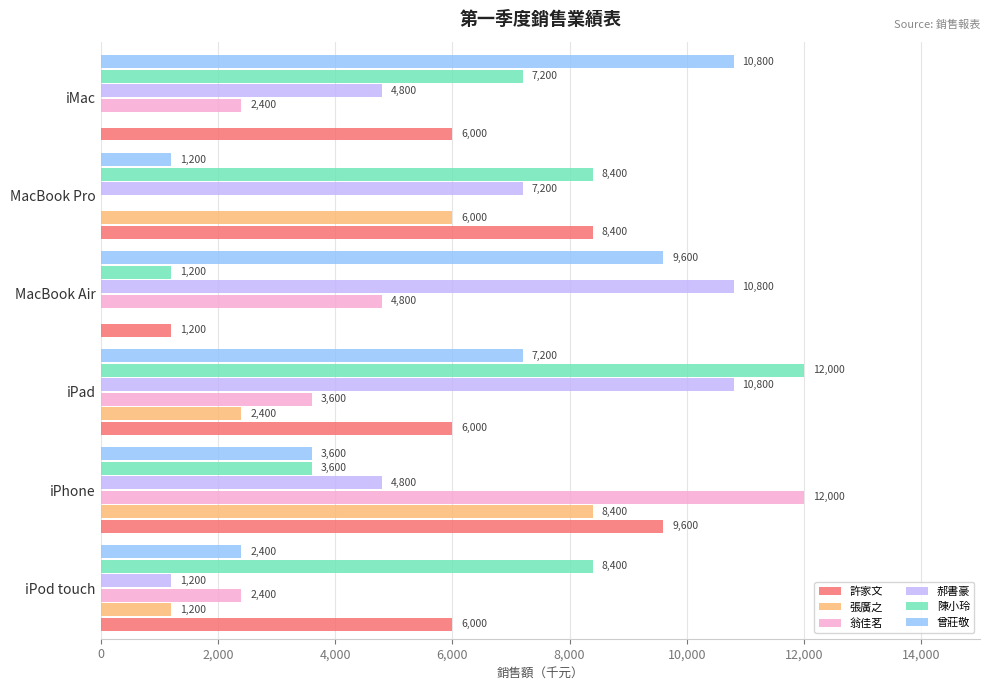

What are all the series names shown in the legend?

許家文, 張廣之, 翁佳茗, 郝書豪, 陳小玲, 曾莊敬